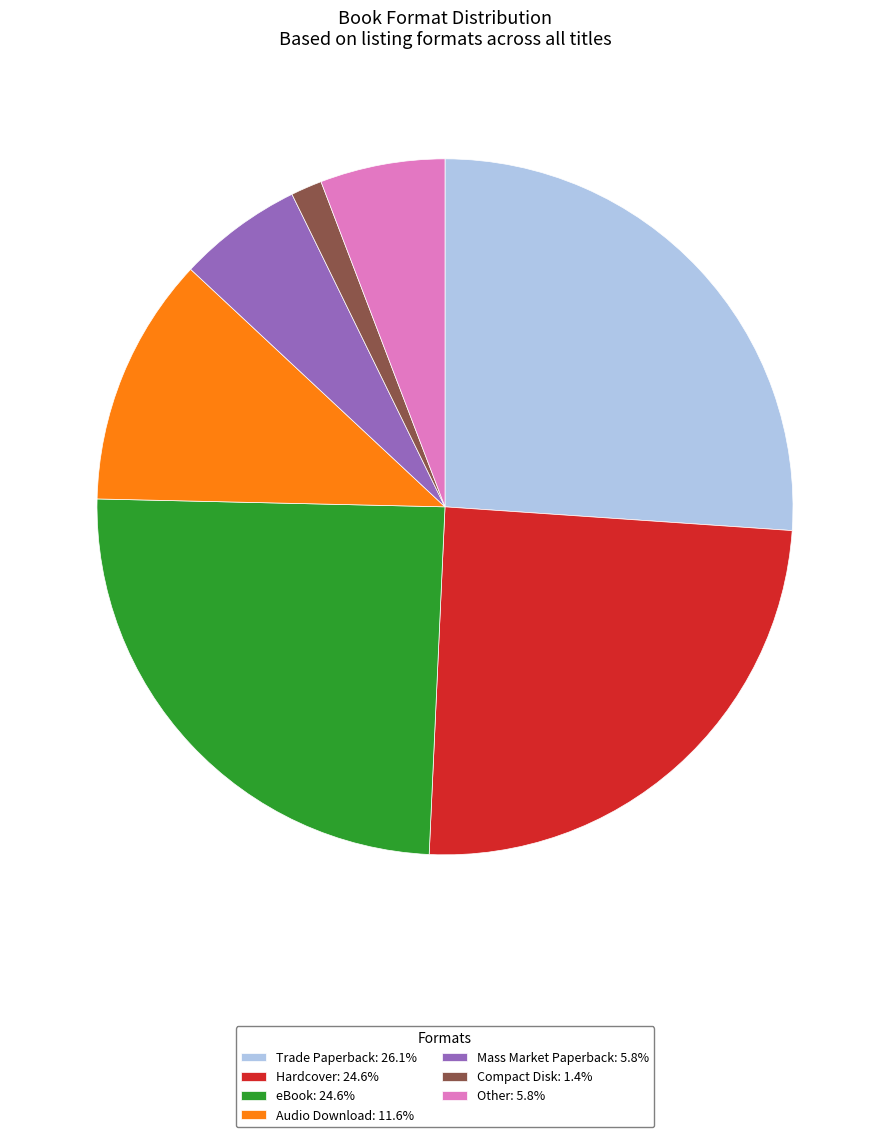

Combined, do Audio Download: 11.6% and Hardcover: 24.6% account for over 50%?

No